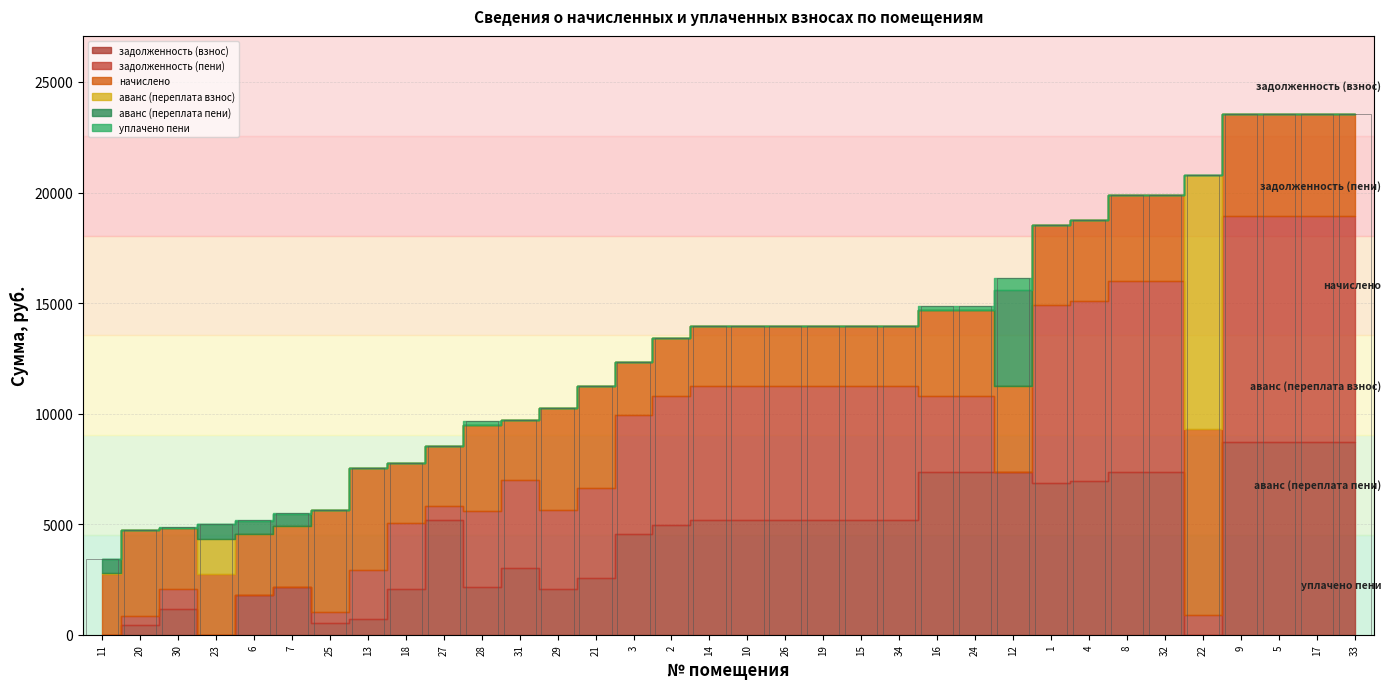

What is the greatest value displayed?

23552.0